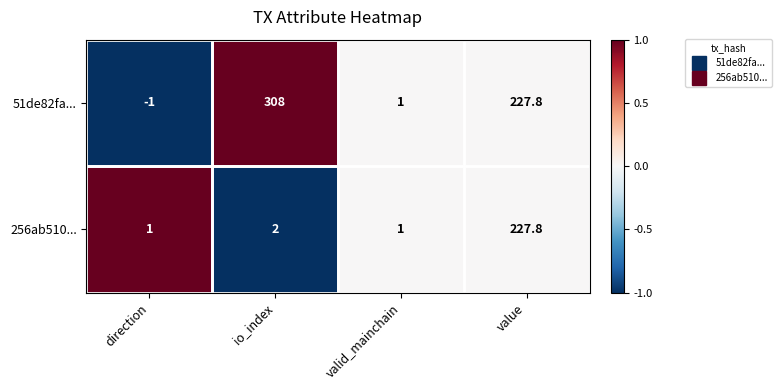

What is the maximum value shown in the chart?

308.0